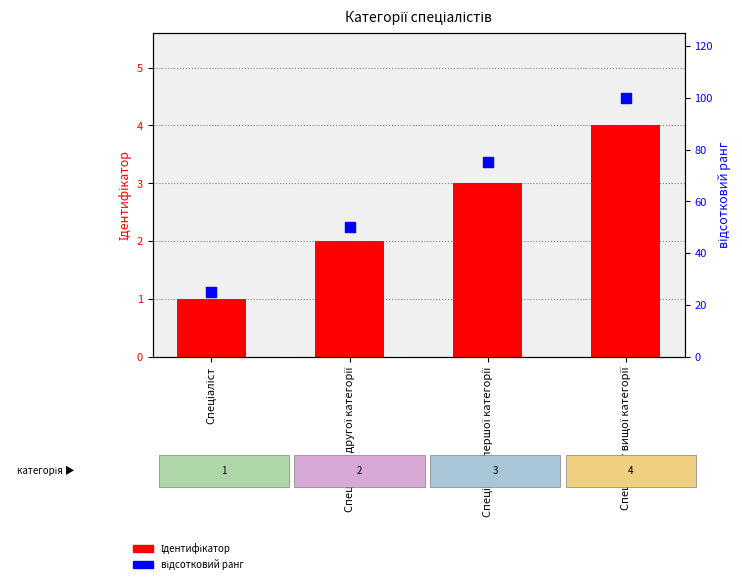

Which series has the largest total across all categories?

відсотковий ранг